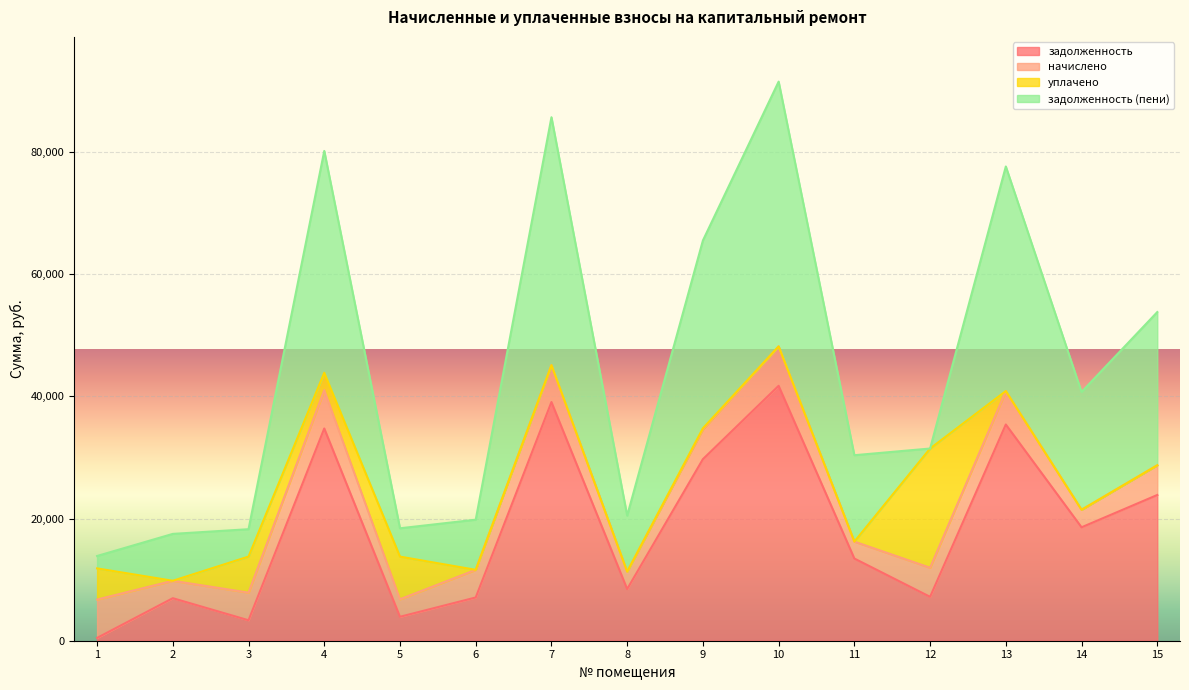

How many interior local valleys does the задолженность series have?

5